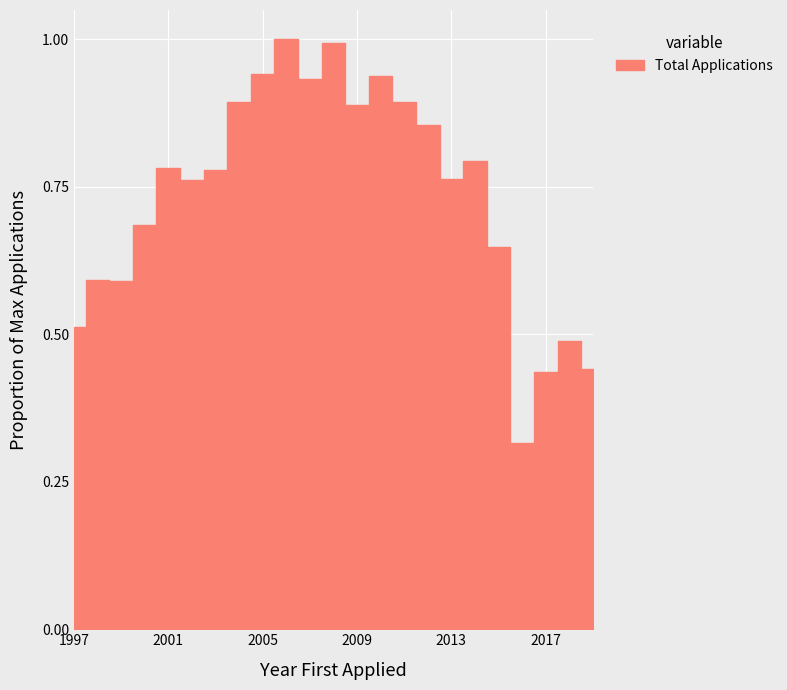

What is the difference between the values at 2004 and 2019?

0.5